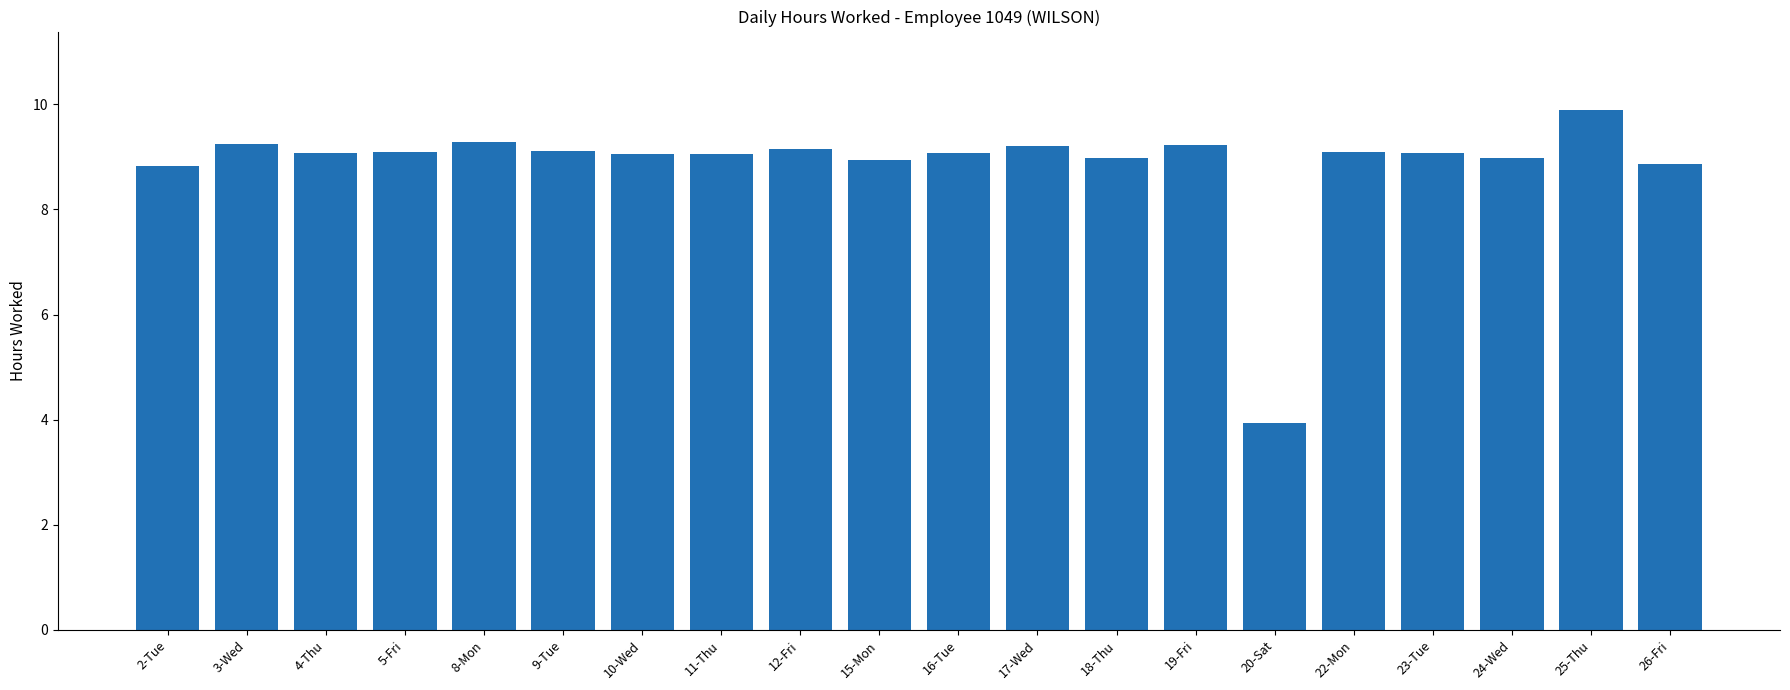

How many data points does each series have?

20